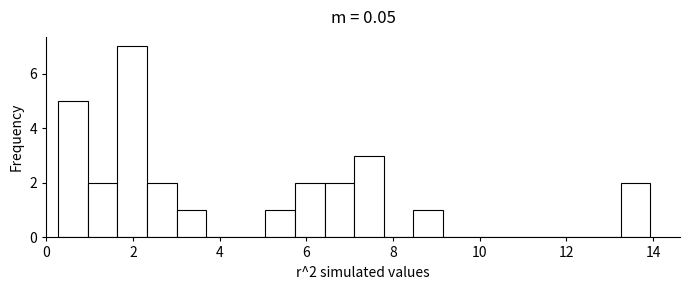

Read against the x-axis, roughly where is the centre of the tallest bar?

2.0